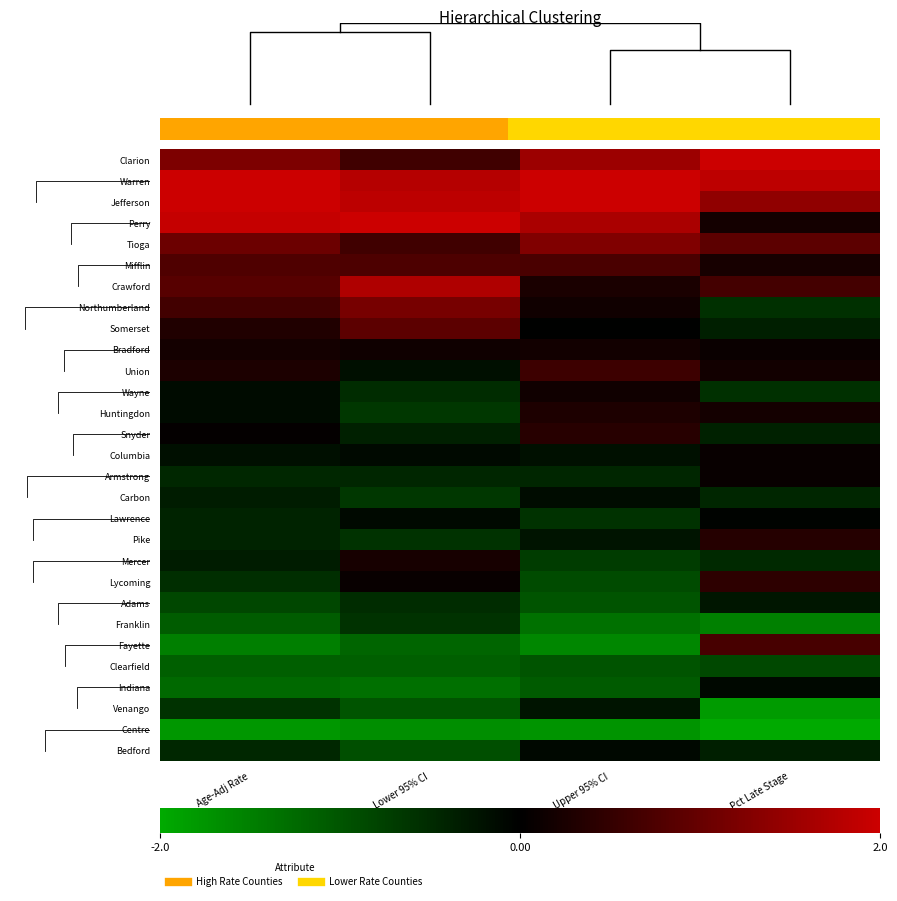

How many data points in Pike are less than 0?

3